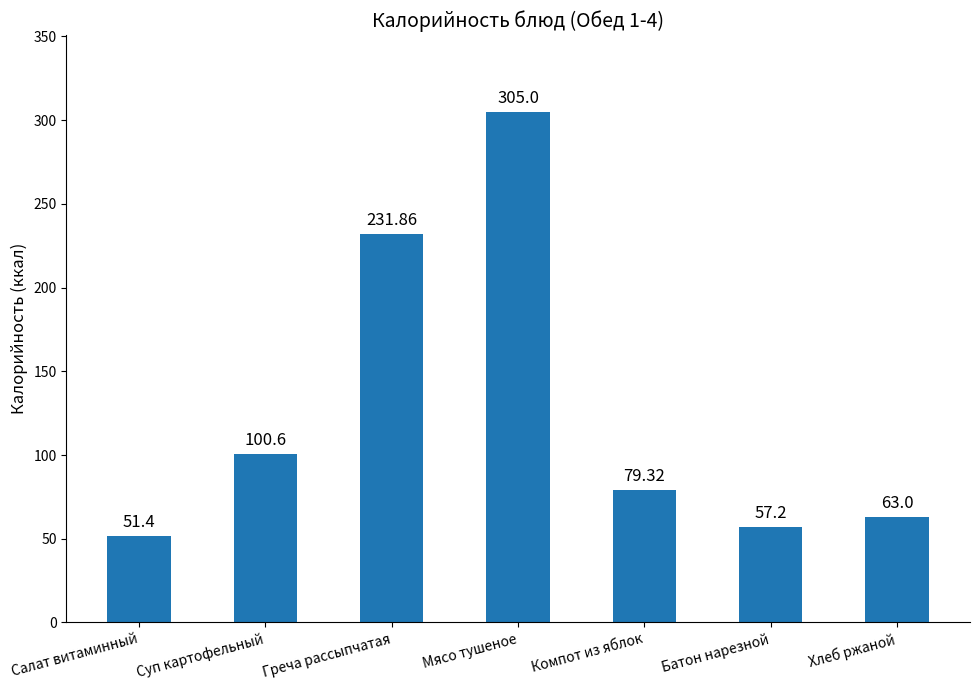

List the labels in order of value, largest first.

Мясо тушеное, Греча рассыпчатая, Суп картофельный, Компот из яблок, Хлеб ржаной, Батон нарезной, Салат витаминный